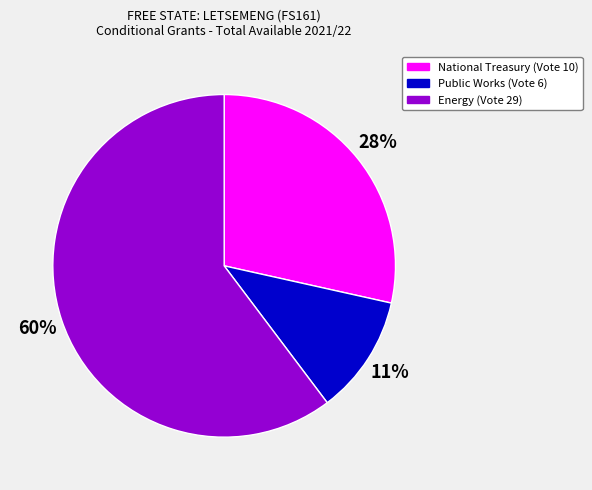

Is it true that National Treasury (Vote 10) is 28% of the pie?

True